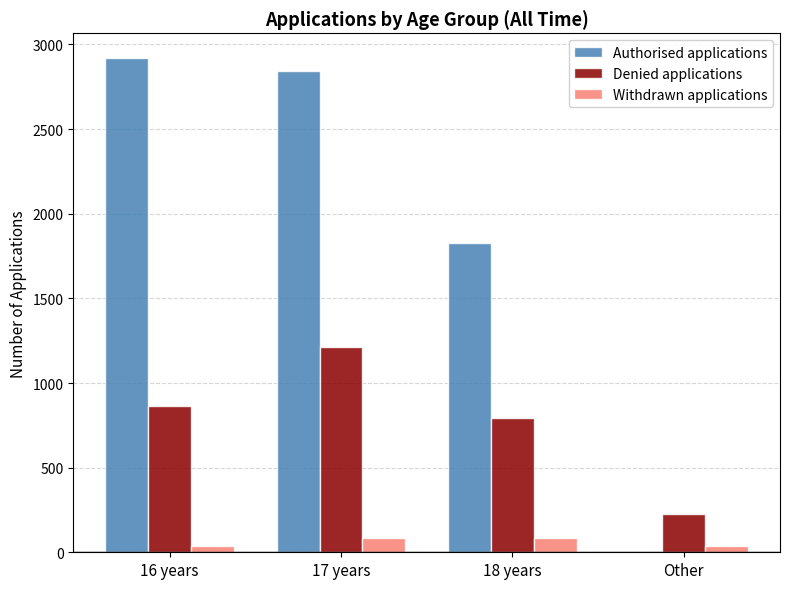

What is the highest value of the Withdrawn applications series?

85